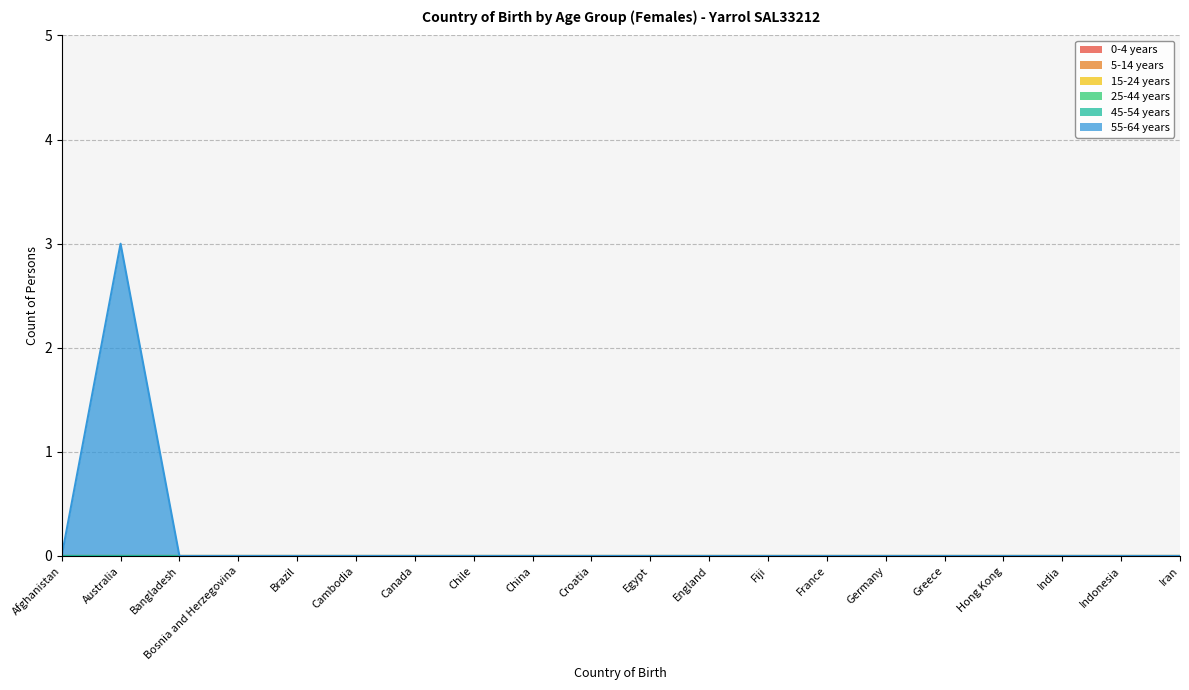

Which series has the largest range (max minus min)?

55-64 years